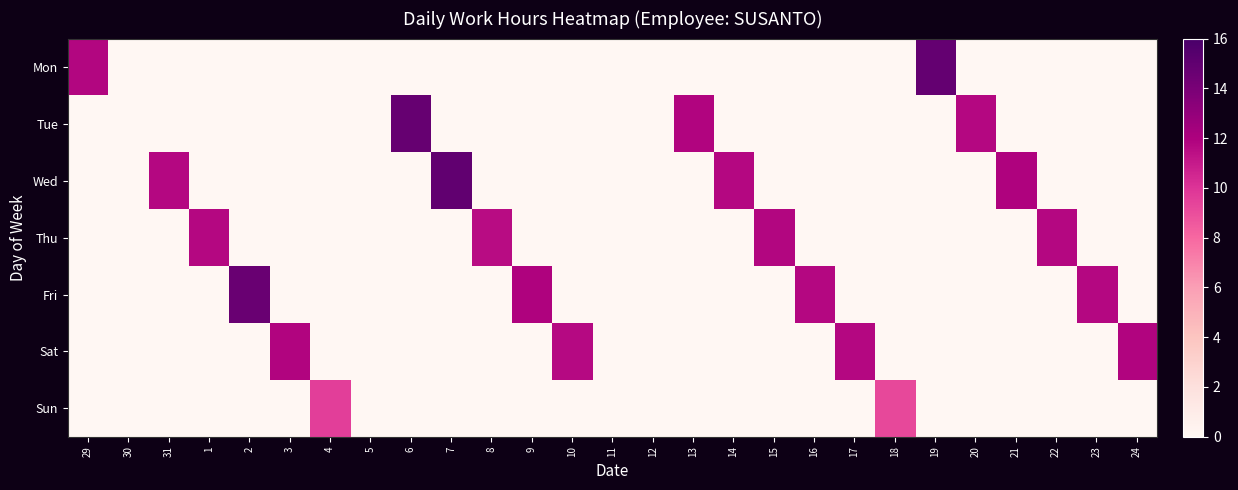

Reading left to right, list all the values displayed in this chart.

Mon: 29=11.8	30=0.0	31=0.0	1=0.0	2=0.0	3=0.0	4=0.0	5=0.0	6=0.0	7=0.0	8=0.0	9=0.0	10=0.0	11=0.0	12=0.0	13=0.0	14=0.0	15=0.0	16=0.0	17=0.0	18=0.0	19=14.8	20=0.0	21=0.0	22=0.0	23=0.0	24=0.0
Tue: 29=0.0	30=0.0	31=0.0	1=0.0	2=0.0	3=0.0	4=0.0	5=0.0	6=14.8	7=0.0	8=0.0	9=0.0	10=0.0	11=0.0	12=0.0	13=11.8	14=0.0	15=0.0	16=0.0	17=0.0	18=0.0	19=0.0	20=11.7	21=0.0	22=0.0	23=0.0	24=0.0
Wed: 29=0.0	30=0.0	31=11.7	1=0.0	2=0.0	3=0.0	4=0.0	5=0.0	6=0.0	7=14.9	8=0.0	9=0.0	10=0.0	11=0.0	12=0.0	13=0.0	14=11.7	15=0.0	16=0.0	17=0.0	18=0.0	19=0.0	20=0.0	21=11.9	22=0.0	23=0.0	24=0.0
Thu: 29=0.0	30=0.0	31=0.0	1=11.7	2=0.0	3=0.0	4=0.0	5=0.0	6=0.0	7=0.0	8=11.5	9=0.0	10=0.0	11=0.0	12=0.0	13=0.0	14=0.0	15=11.8	16=0.0	17=0.0	18=0.0	19=0.0	20=0.0	21=0.0	22=11.7	23=0.0	24=0.0
Fri: 29=0.0	30=0.0	31=0.0	1=0.0	2=14.7	3=0.0	4=0.0	5=0.0	6=0.0	7=0.0	8=0.0	9=11.9	10=0.0	11=0.0	12=0.0	13=0.0	14=0.0	15=0.0	16=11.7	17=0.0	18=0.0	19=0.0	20=0.0	21=0.0	22=0.0	23=11.7	24=0.0
Sat: 29=0.0	30=0.0	31=0.0	1=0.0	2=0.0	3=11.8	4=0.0	5=0.0	6=0.0	7=0.0	8=0.0	9=0.0	10=11.7	11=0.0	12=0.0	13=0.0	14=0.0	15=0.0	16=0.0	17=11.7	18=0.0	19=0.0	20=0.0	21=0.0	22=0.0	23=0.0	24=11.8
Sun: 29=0.0	30=0.0	31=0.0	1=0.0	2=0.0	3=0.0	4=9.6	5=0.0	6=0.0	7=0.0	8=0.0	9=0.0	10=0.0	11=0.0	12=0.0	13=0.0	14=0.0	15=0.0	16=0.0	17=0.0	18=9.2	19=0.0	20=0.0	21=0.0	22=0.0	23=0.0	24=0.0